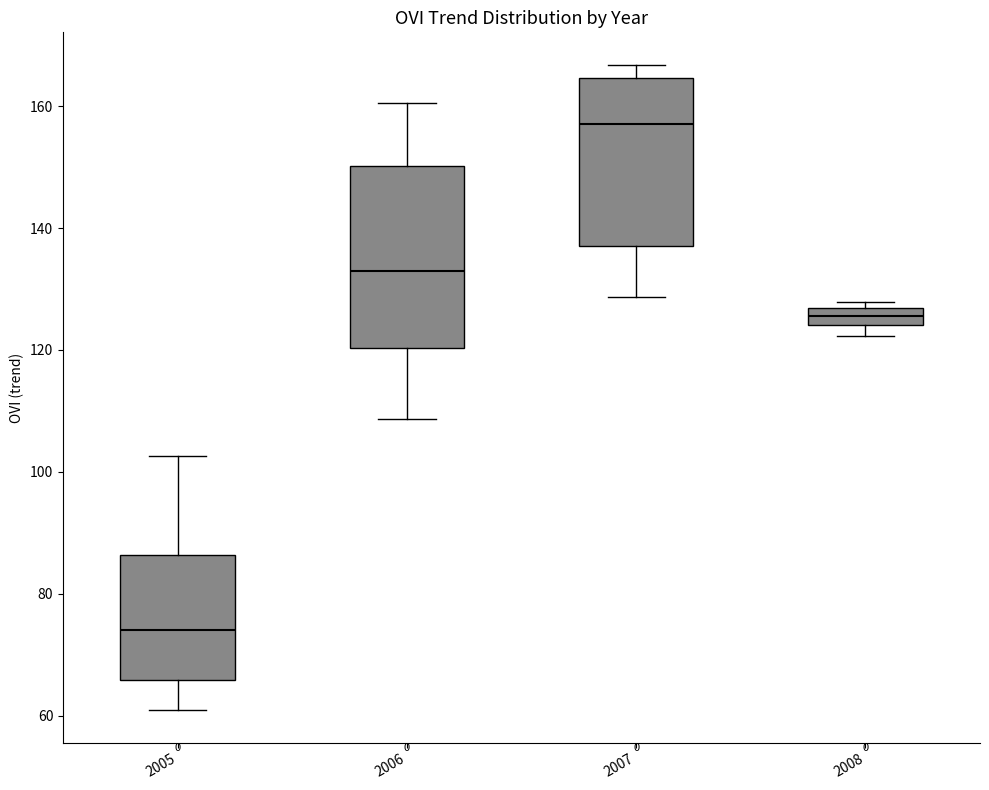

Which box is the tallest, from its lower edge to its upper edge?

2006